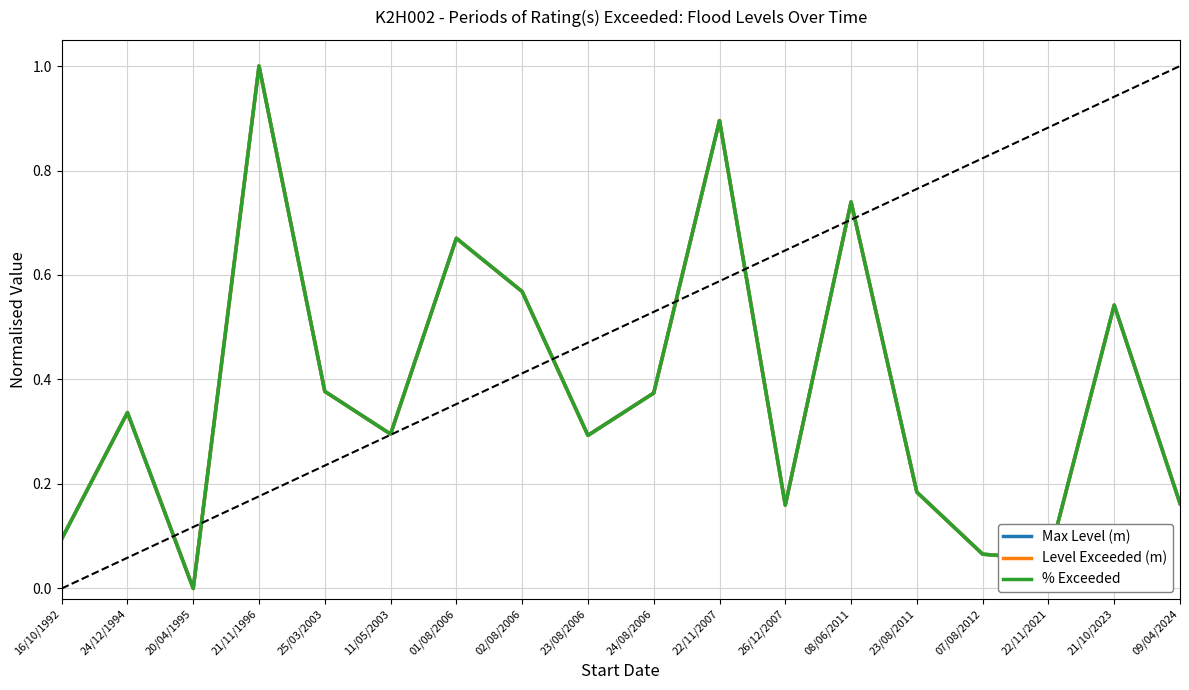

What is the total value across all series at 09/04/2024?

0.5